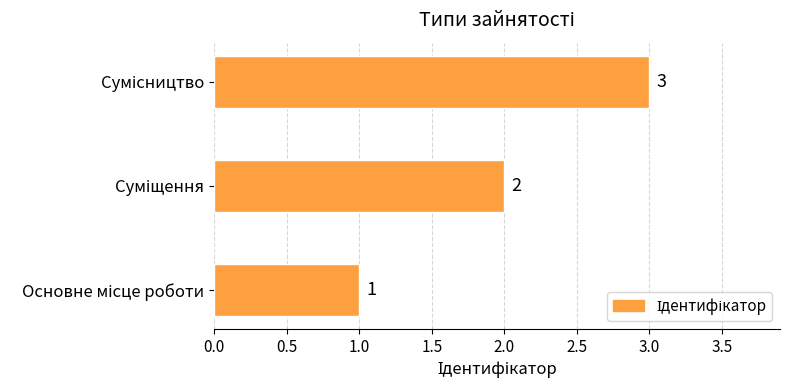

What is the greatest value displayed?

3